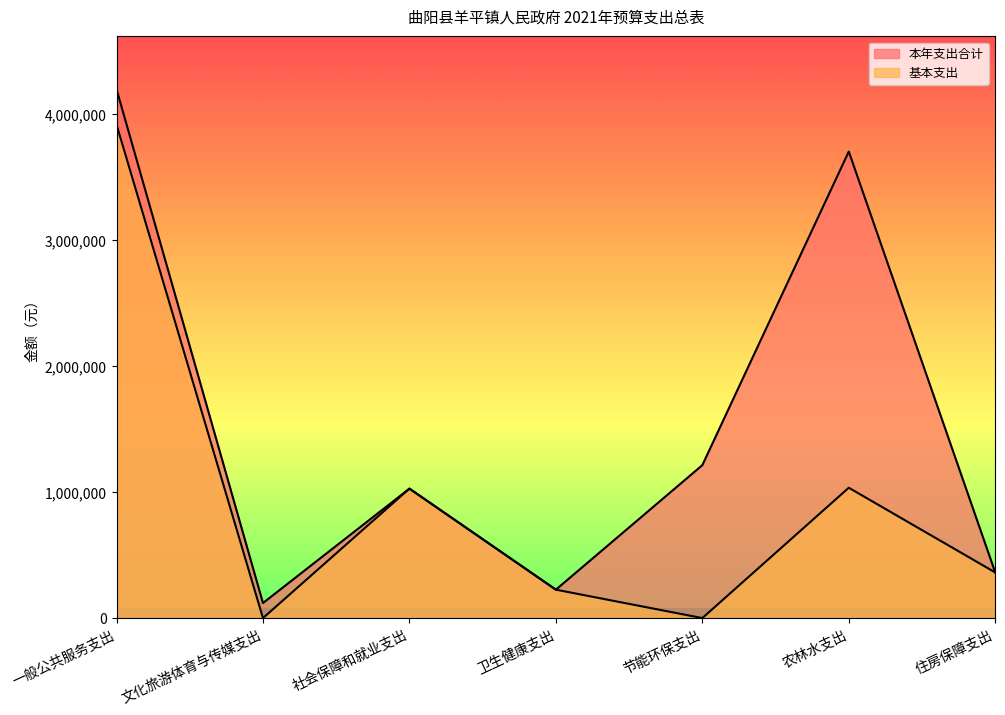

How many lines are shown in the chart?

2